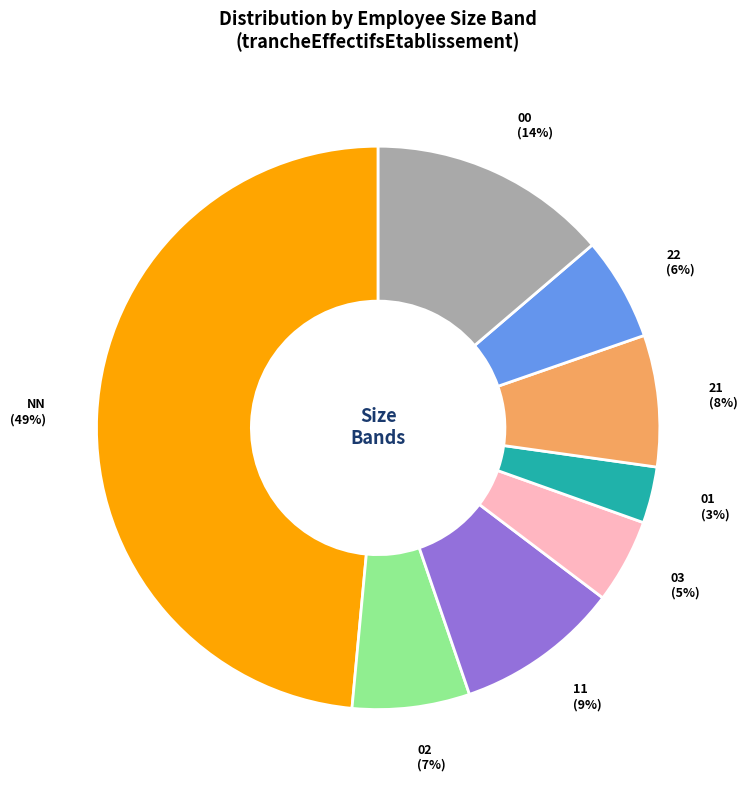

Between 02 and 21, which is larger?

21